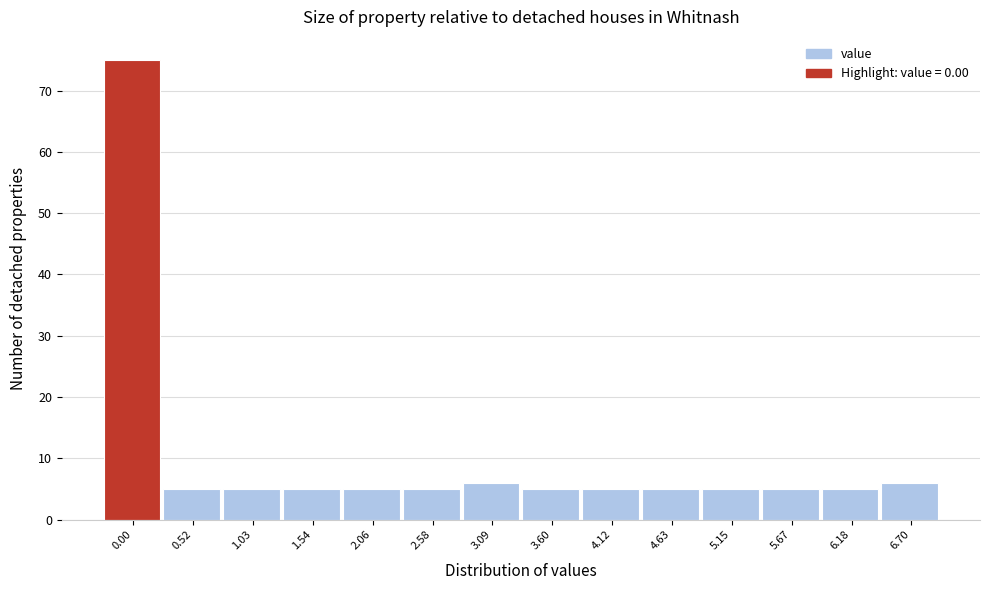

Reading left to right, transcribe all the data shown in this chart.

75	5	5	5	5	5	6	5	5	5	5	5	5	6